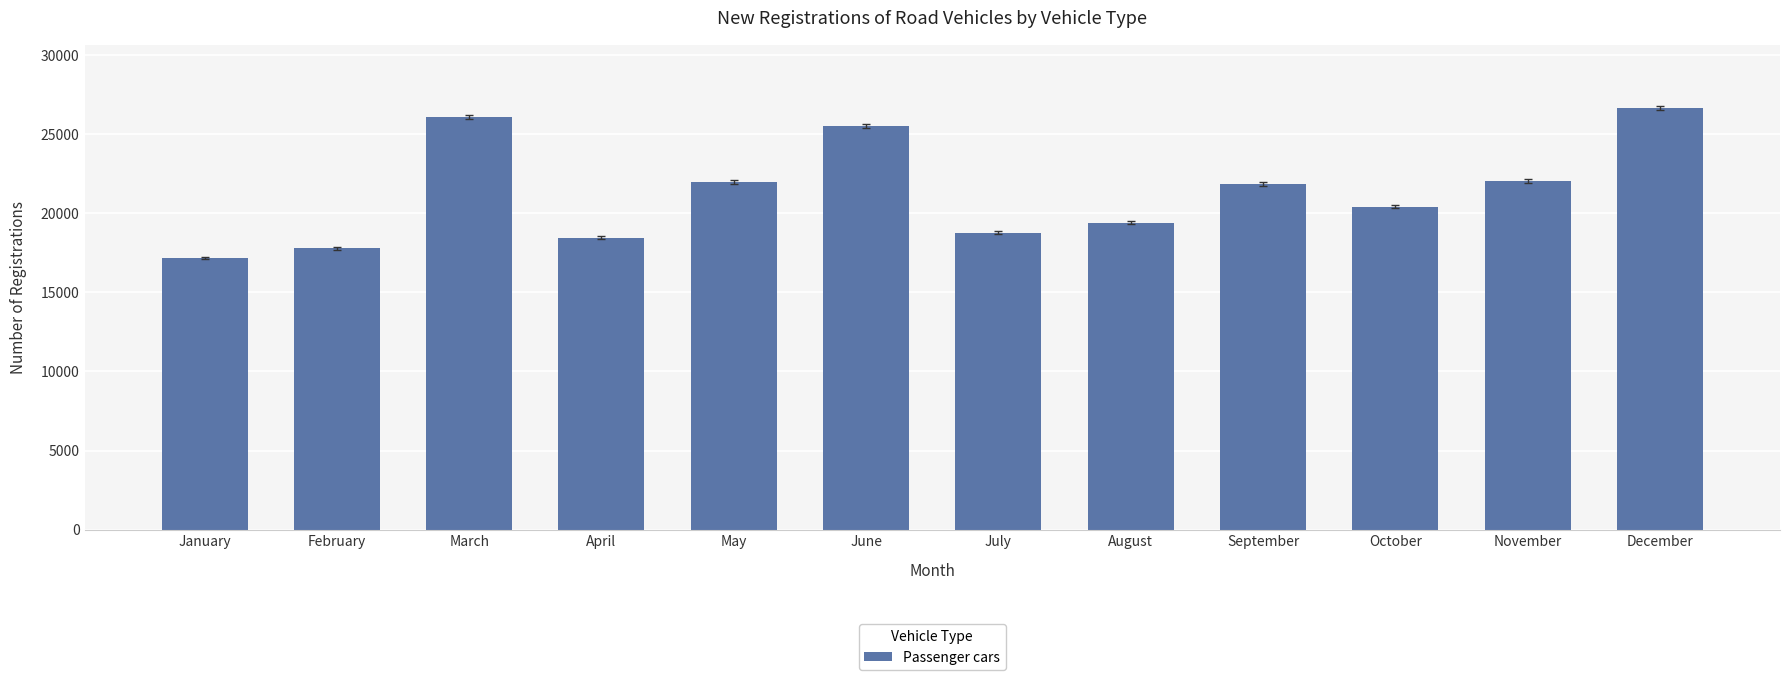

What is the maximum value shown in the chart?

26651